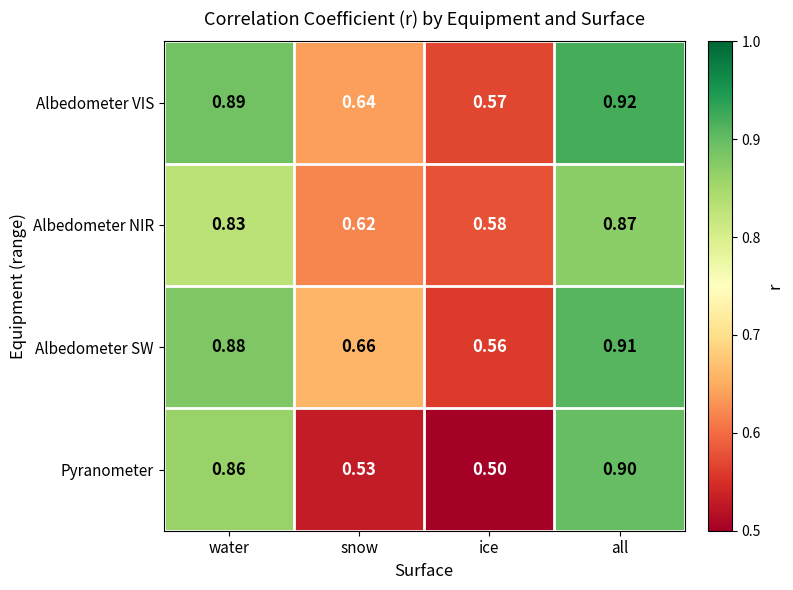

Where is Albedometer SW nearest to the value 0?

ice